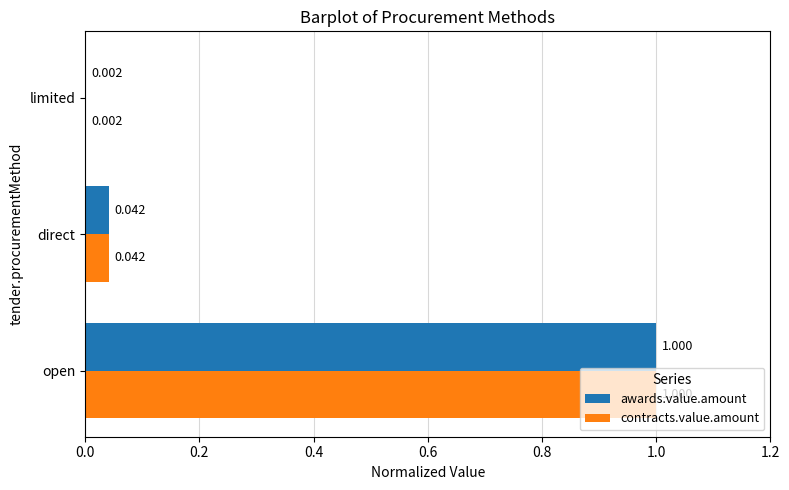

Where is contracts.value.amount nearest to the value 0?

limited